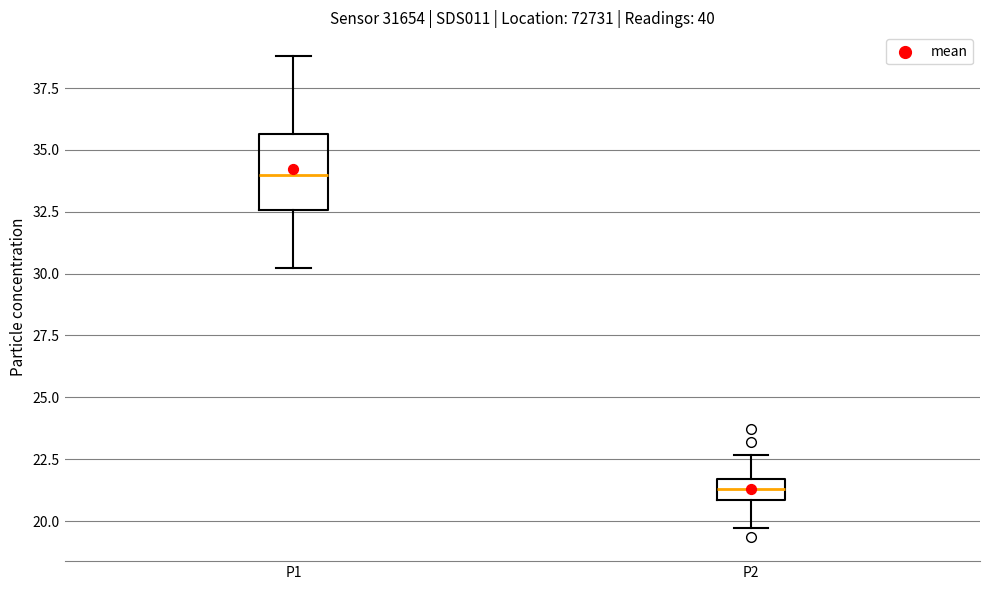

Reading left to right, read every box against the y-axis: the position of its median line, the range the box covers, and the ends of its whiskers. The values are not printed on the chart, so give them approximately, as read against the axis.

P1: median 34.0, box 32.5 to 35.5, whiskers 30.0 to 39.0
P2: median 21.5 (inside the box), box 21.0 to 21.5, whiskers 19.5 to 22.5